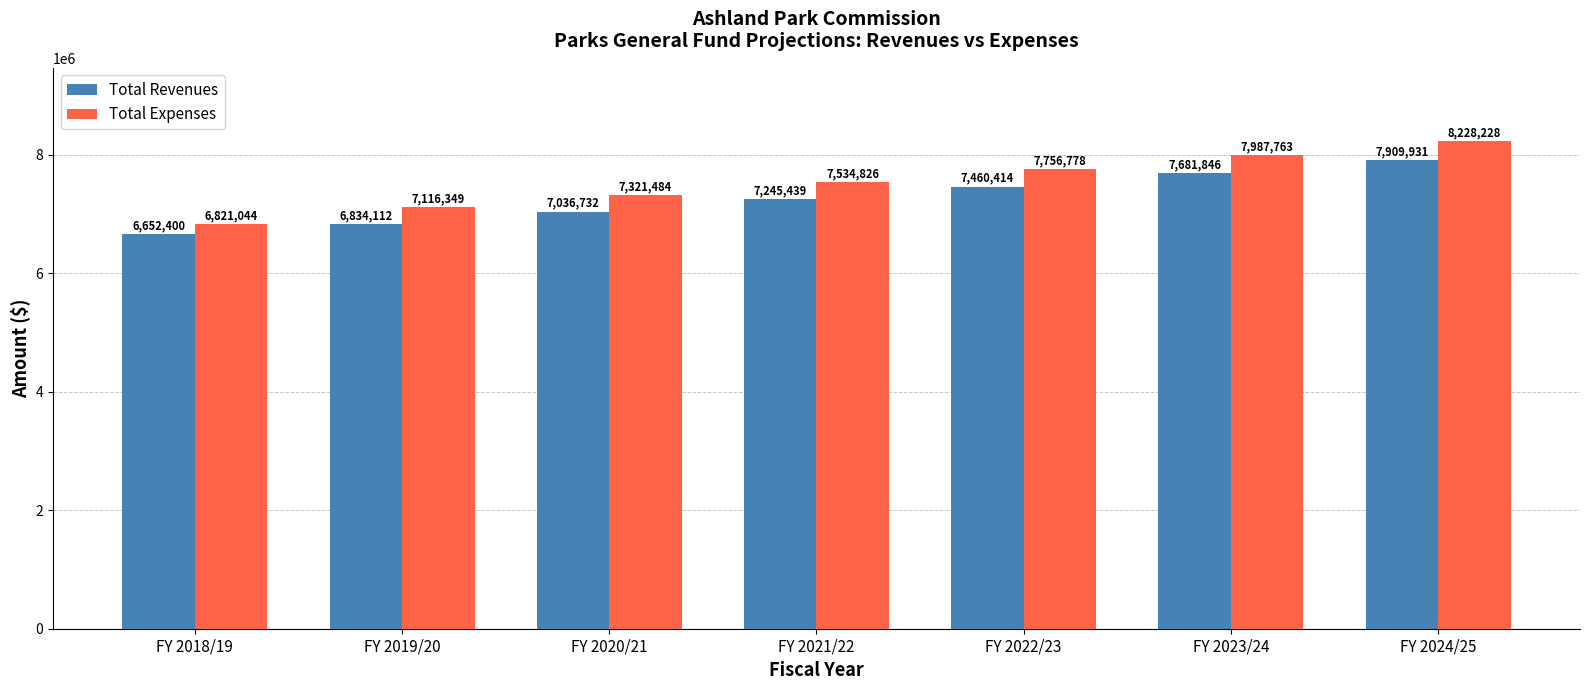

What is the difference between the maximum and minimum values in the Total Expenses series?

1407184.0